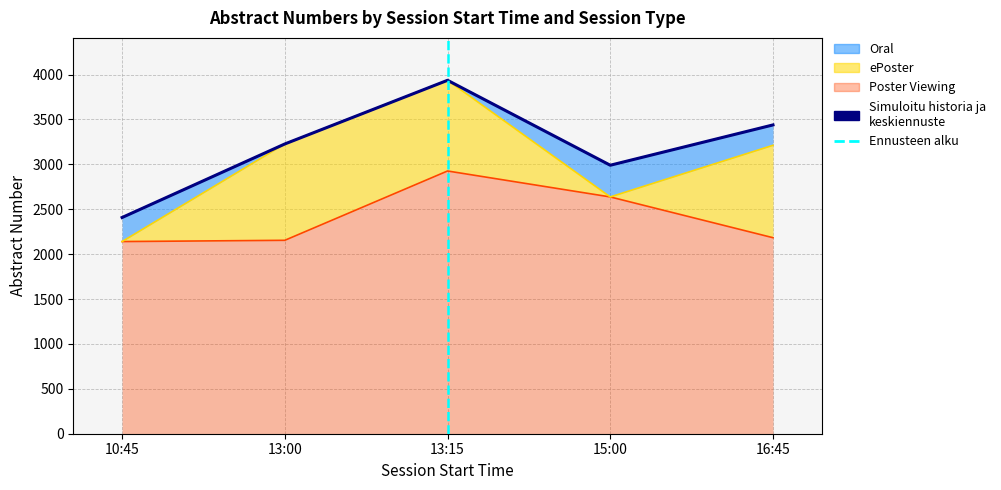

What is the label of the 2nd point from the right?

15:00